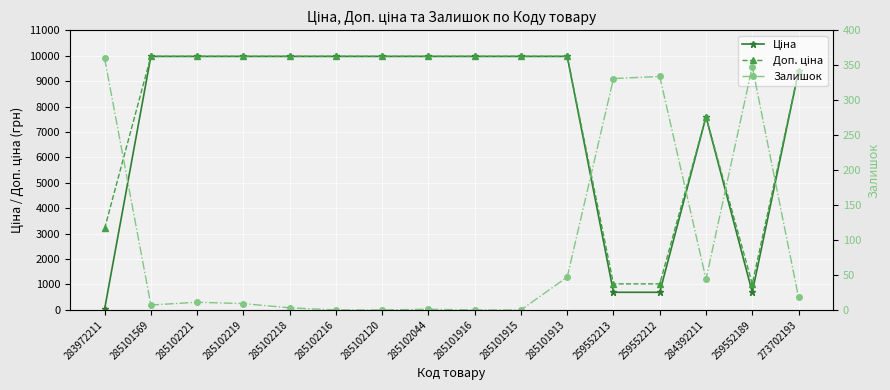

Which series has the largest total across all categories?

Доп. ціна